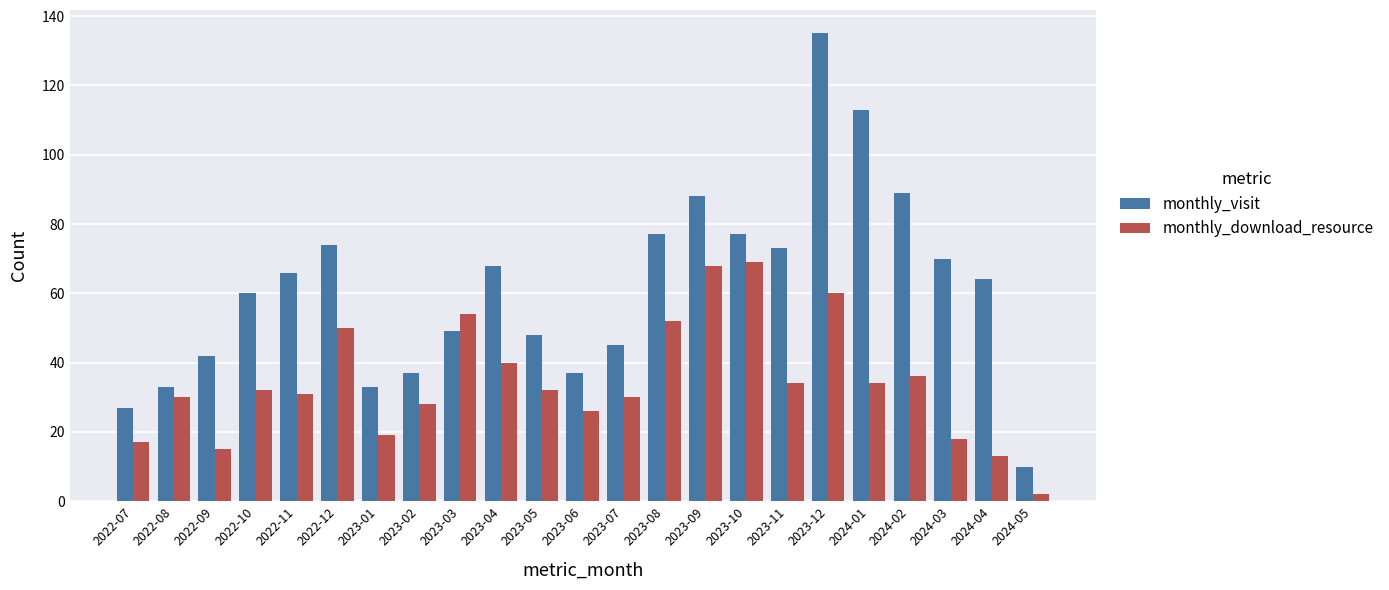

What is the difference between the highest and lowest values at 2022-09?

27